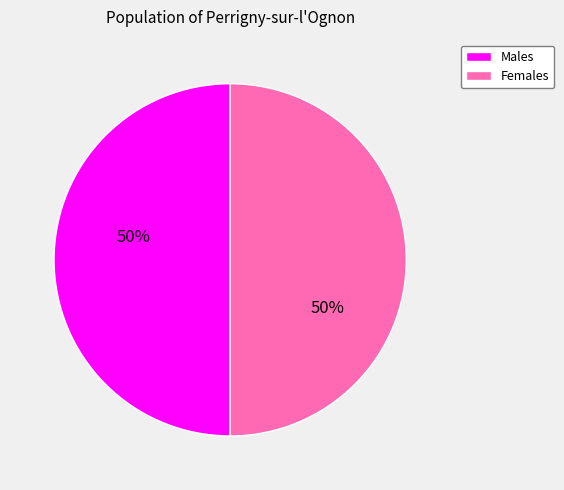

Is it true that Females is 50% of the pie?

True